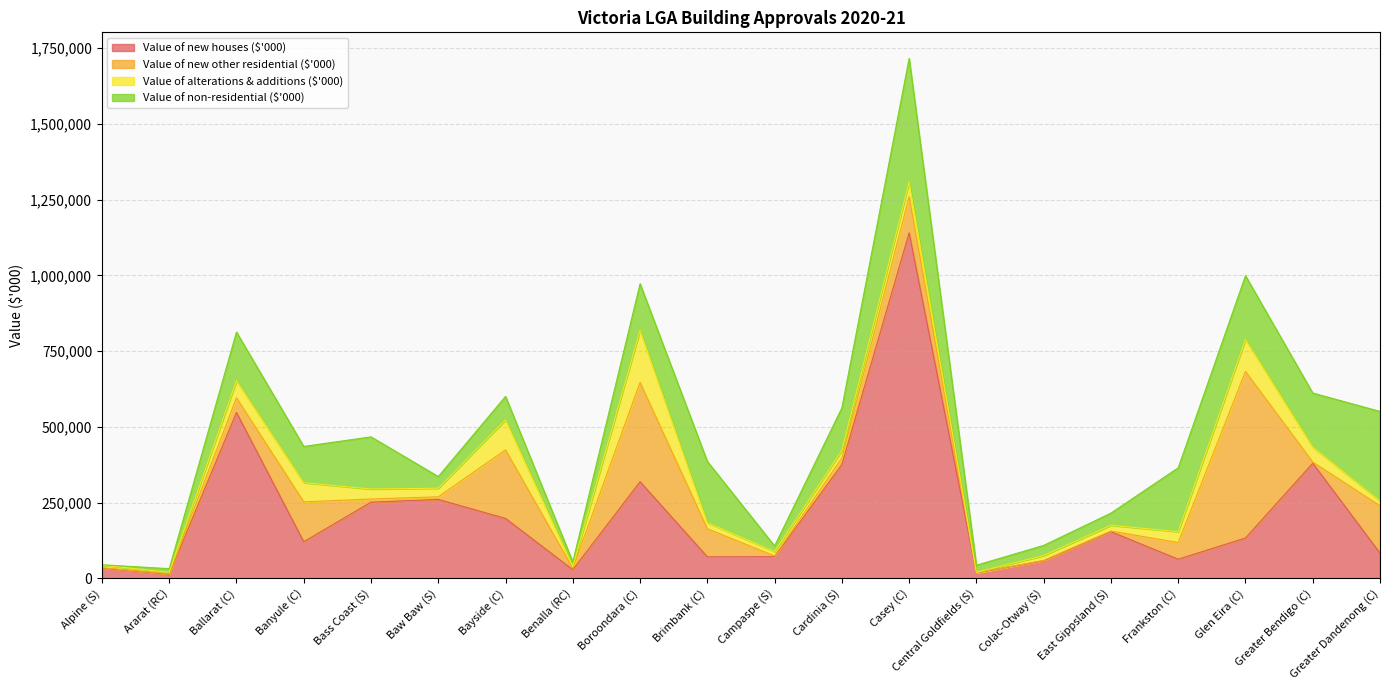

Which series has the largest total across all categories?

Value of new houses ($'000)